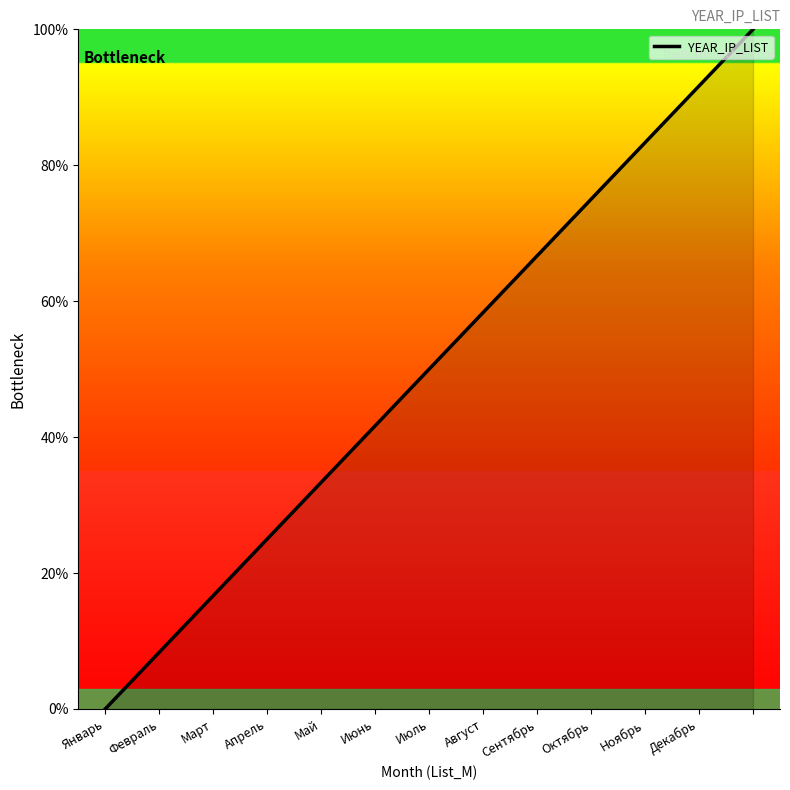

What is the maximum value shown in the chart?

100.0